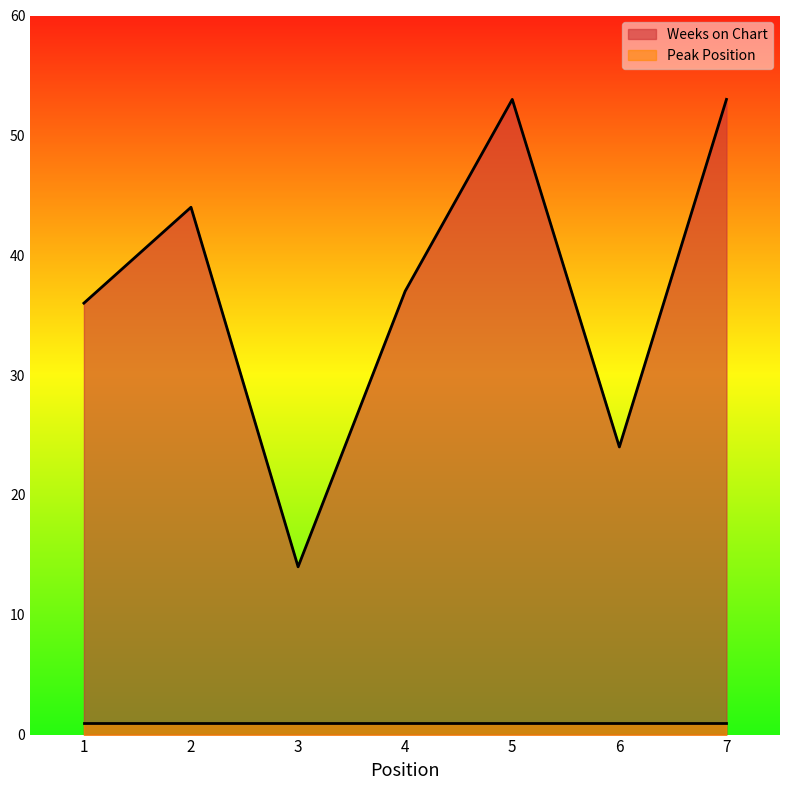

What is the sum of all values?

261